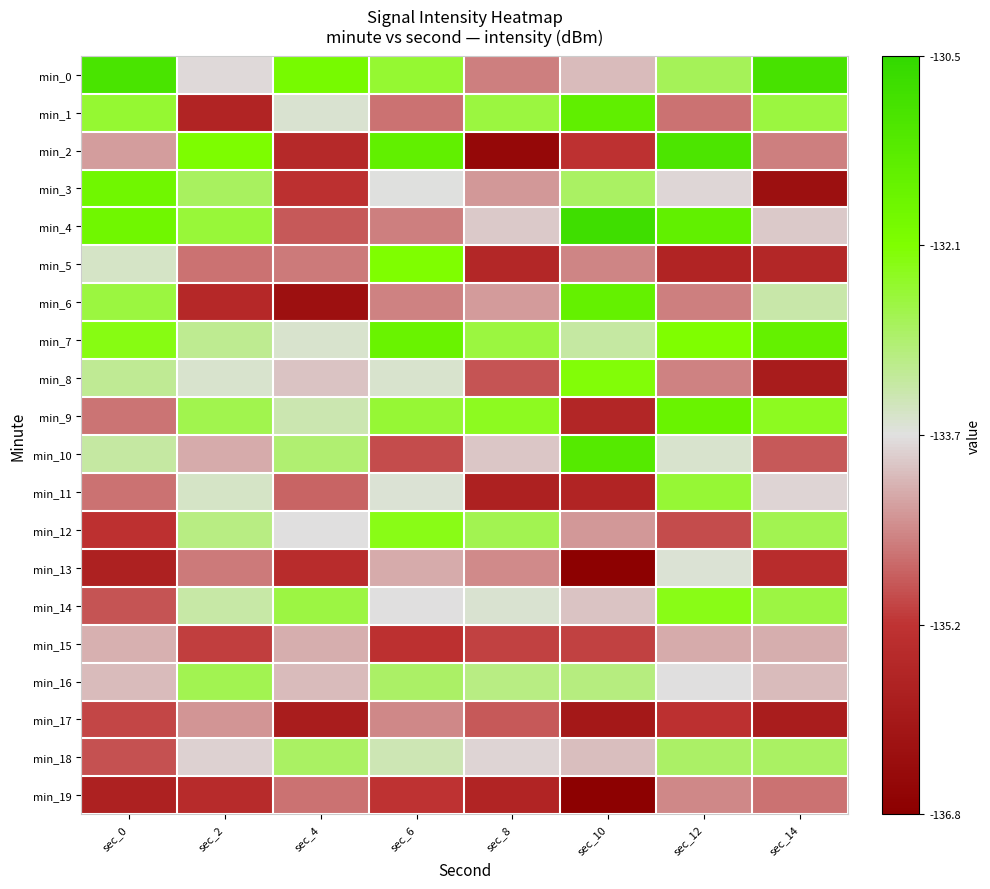

Reading left to right, extract all data points from this chart.

min_0: sec_0=-131.0	sec_2=-133.7	sec_4=-131.9	sec_6=-132.4	sec_8=-134.5	sec_10=-134.0	sec_12=-132.7	sec_14=-130.9
min_1: sec_0=-132.4	sec_2=-135.6	sec_4=-133.5	sec_6=-134.6	sec_8=-132.5	sec_10=-131.4	sec_12=-134.6	sec_14=-132.5
min_2: sec_0=-134.3	sec_2=-132.0	sec_4=-135.5	sec_6=-131.5	sec_8=-136.5	sec_10=-135.3	sec_12=-131.0	sec_14=-134.5
min_3: sec_0=-131.8	sec_2=-132.7	sec_4=-135.3	sec_6=-133.6	sec_8=-134.3	sec_10=-132.8	sec_12=-133.7	sec_14=-136.3
min_4: sec_0=-131.8	sec_2=-132.5	sec_4=-134.9	sec_6=-134.5	sec_8=-133.9	sec_10=-130.8	sec_12=-131.5	sec_14=-133.9
min_5: sec_0=-133.5	sec_2=-134.6	sec_4=-134.6	sec_6=-132.1	sec_8=-135.6	sec_10=-134.5	sec_12=-135.6	sec_14=-135.6
min_6: sec_0=-132.5	sec_2=-135.5	sec_4=-136.3	sec_6=-134.5	sec_8=-134.3	sec_10=-131.5	sec_12=-134.5	sec_14=-133.3
min_7: sec_0=-132.2	sec_2=-133.1	sec_4=-133.5	sec_6=-131.6	sec_8=-132.5	sec_10=-133.2	sec_12=-132.1	sec_14=-131.5
min_8: sec_0=-133.1	sec_2=-133.5	sec_4=-133.9	sec_6=-133.5	sec_8=-134.9	sec_10=-132.1	sec_12=-134.5	sec_14=-135.9
min_9: sec_0=-134.6	sec_2=-132.6	sec_4=-133.3	sec_6=-132.5	sec_8=-132.3	sec_10=-135.6	sec_12=-131.6	sec_14=-132.3
min_10: sec_0=-133.2	sec_2=-134.1	sec_4=-132.9	sec_6=-135.0	sec_8=-133.9	sec_10=-131.2	sec_12=-133.5	sec_14=-134.9
min_11: sec_0=-134.7	sec_2=-133.5	sec_4=-134.8	sec_6=-133.6	sec_8=-135.8	sec_10=-135.7	sec_12=-132.5	sec_14=-133.8
min_12: sec_0=-135.3	sec_2=-133.0	sec_4=-133.7	sec_6=-132.2	sec_8=-132.7	sec_10=-134.3	sec_12=-135.0	sec_14=-132.7
min_13: sec_0=-135.7	sec_2=-134.6	sec_4=-135.4	sec_6=-134.1	sec_8=-134.4	sec_10=-136.7	sec_12=-133.6	sec_14=-135.4
min_14: sec_0=-134.9	sec_2=-133.2	sec_4=-132.5	sec_6=-133.7	sec_8=-133.5	sec_10=-133.9	sec_12=-132.2	sec_14=-132.5
min_15: sec_0=-134.1	sec_2=-135.1	sec_4=-134.1	sec_6=-135.3	sec_8=-135.1	sec_10=-135.1	sec_12=-134.1	sec_14=-134.1
min_16: sec_0=-134.0	sec_2=-132.7	sec_4=-134.0	sec_6=-132.8	sec_8=-133.0	sec_10=-133.0	sec_12=-133.7	sec_14=-134.0
min_17: sec_0=-135.0	sec_2=-134.3	sec_4=-135.9	sec_6=-134.5	sec_8=-134.9	sec_10=-136.0	sec_12=-135.3	sec_14=-135.9
min_18: sec_0=-135.0	sec_2=-133.8	sec_4=-132.8	sec_6=-133.3	sec_8=-133.8	sec_10=-134.0	sec_12=-132.8	sec_14=-132.8
min_19: sec_0=-135.7	sec_2=-135.5	sec_4=-134.7	sec_6=-135.2	sec_8=-135.7	sec_10=-136.7	sec_12=-134.5	sec_14=-134.7